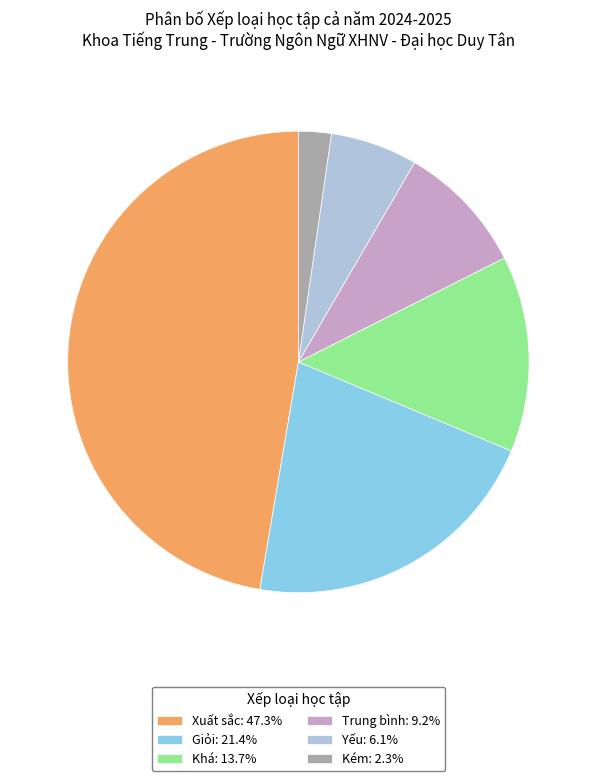

Is the sum of Xuất sắc: 47.3% and Trung bình: 9.2% greater than half?

Yes